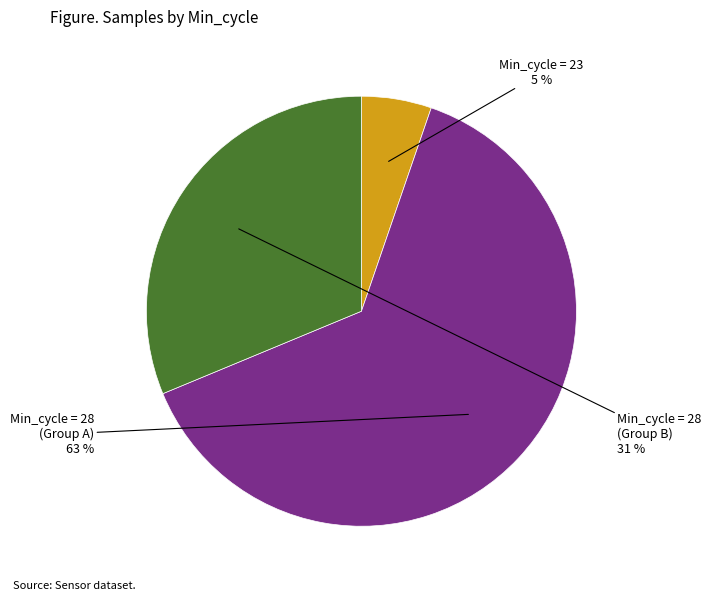

Does any single category account for the majority?

Yes